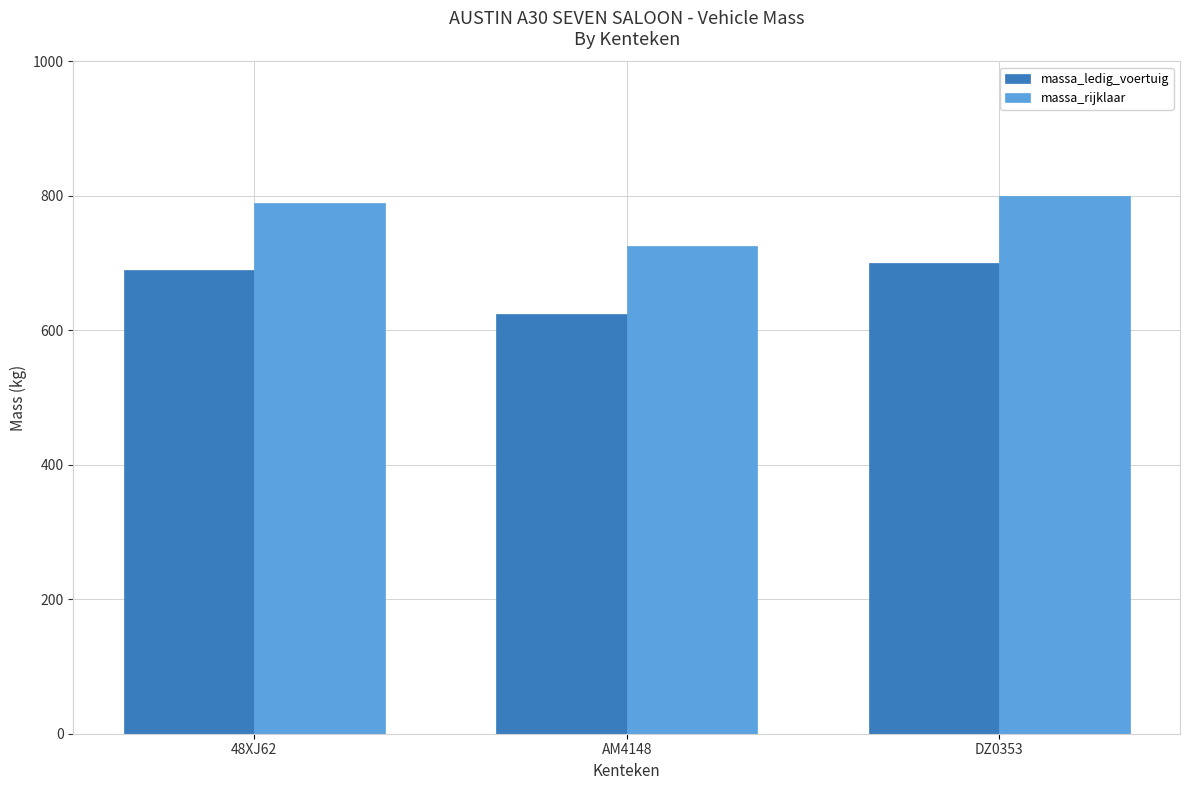

How many bars are there in each group?

2